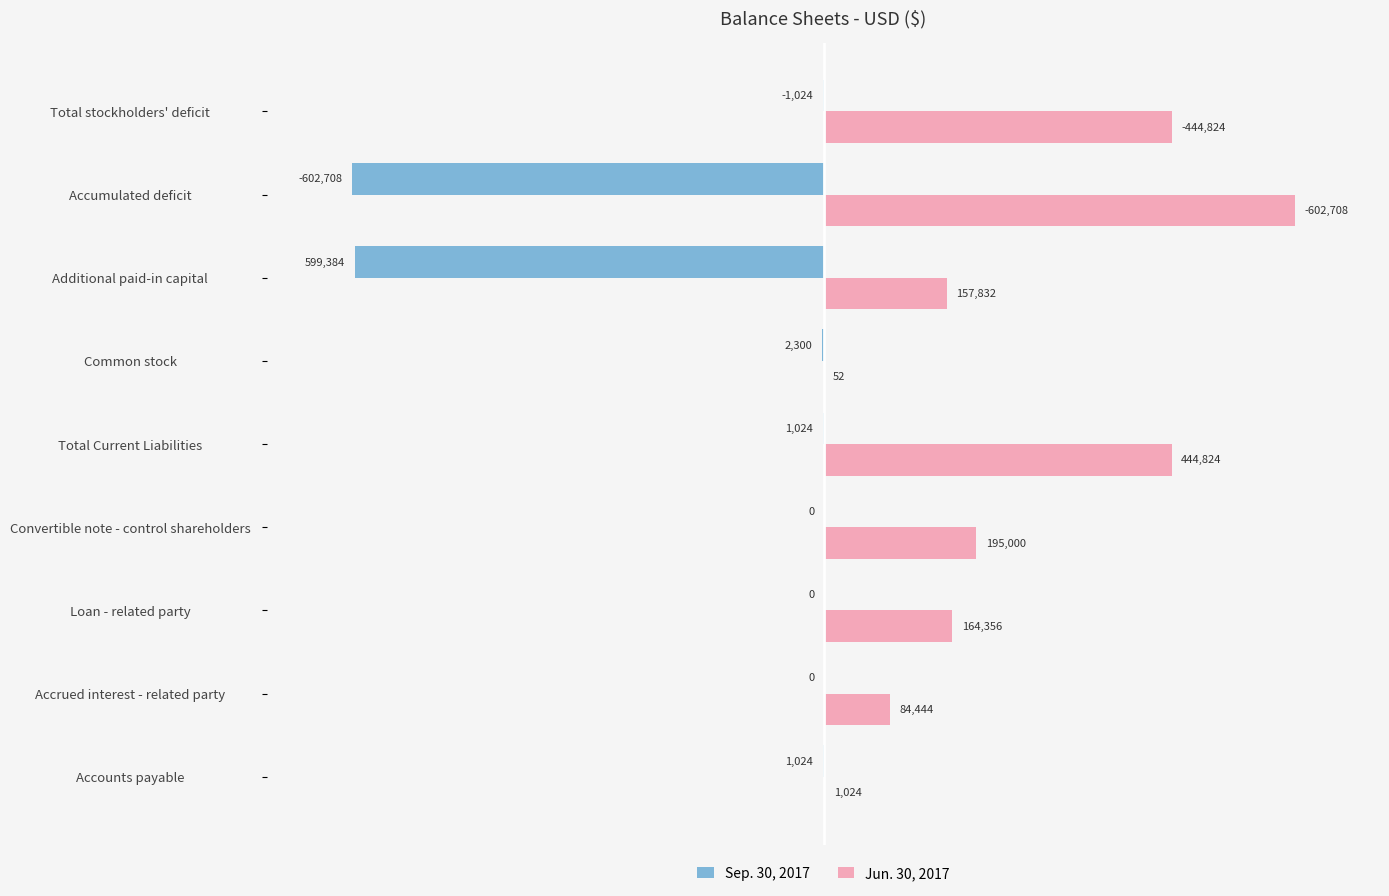

How many Jun. 30, 2017 values are between 84444 and 444824?

6